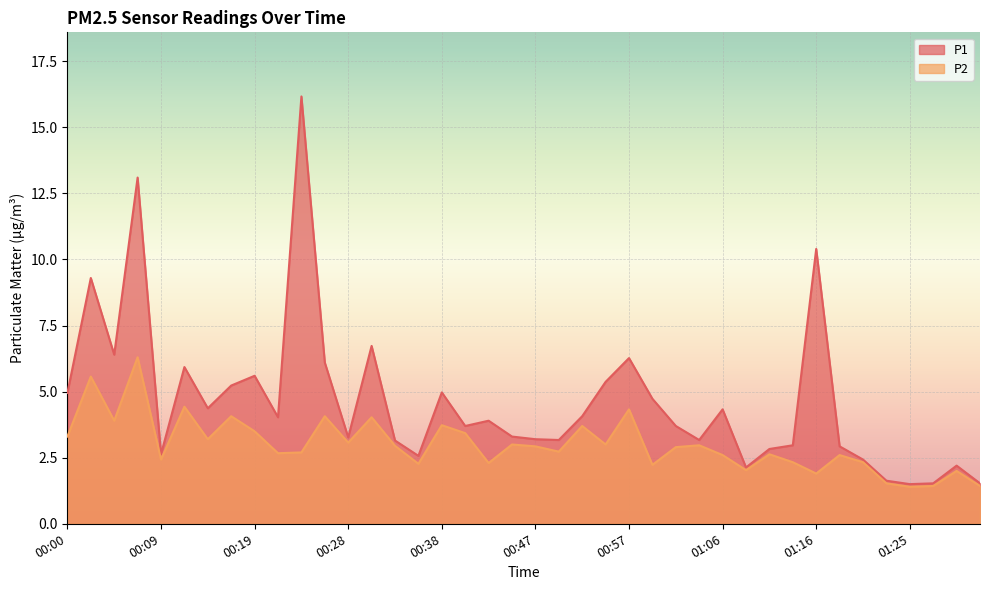

Does the chart display data point markers on the line(s)?

No